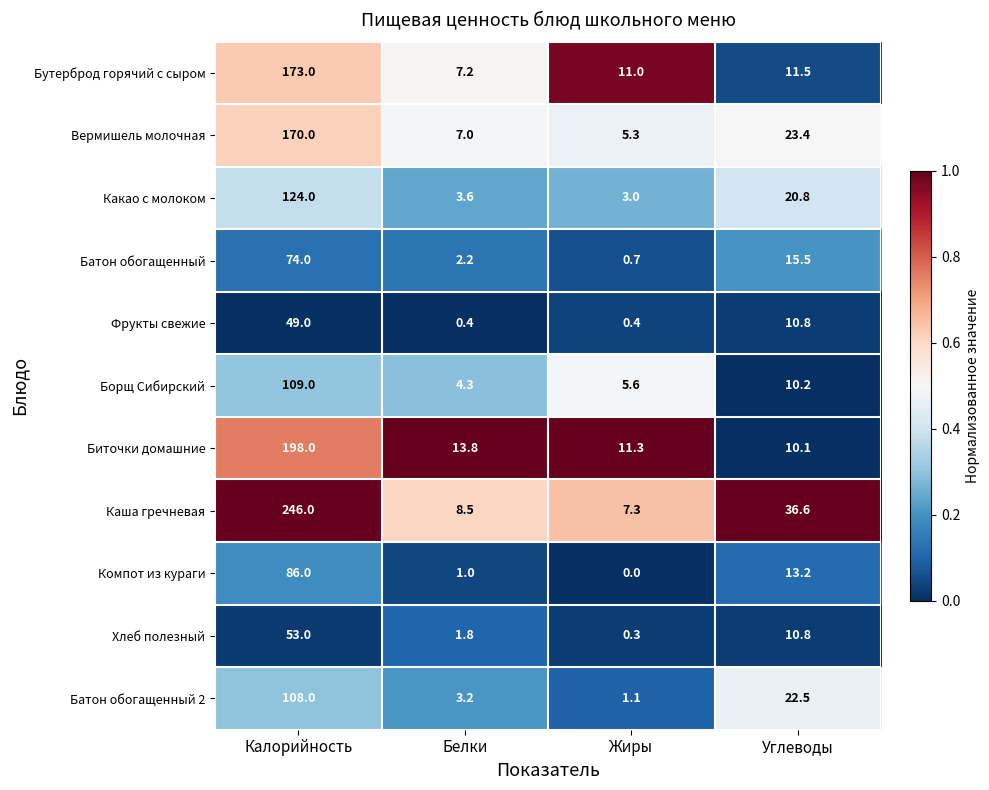

Rank the series at Белки from lowest to highest value.

Фрукты свежие, Компот из кураги, Хлеб полезный, Батон обогащенный, Батон обогащенный 2, Какао с молоком, Борщ Сибирский, Вермишель молочная, Бутерброд горячий с сыром, Каша гречневая, Биточки домашние